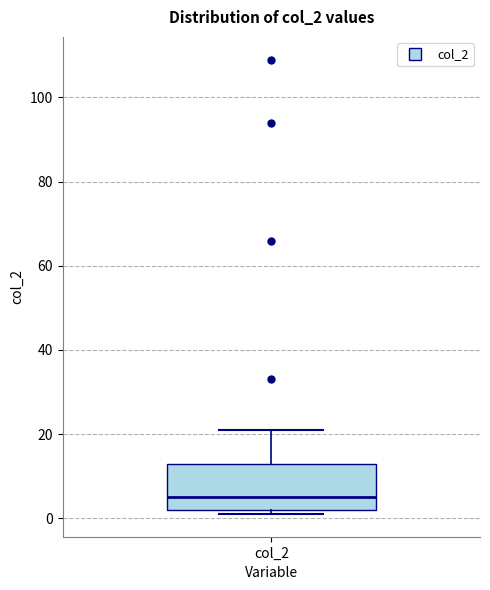

Where is the lower edge of the box for col_2 on the y-axis? The values are not printed on the chart, so give them approximately, as read against the axis.

2